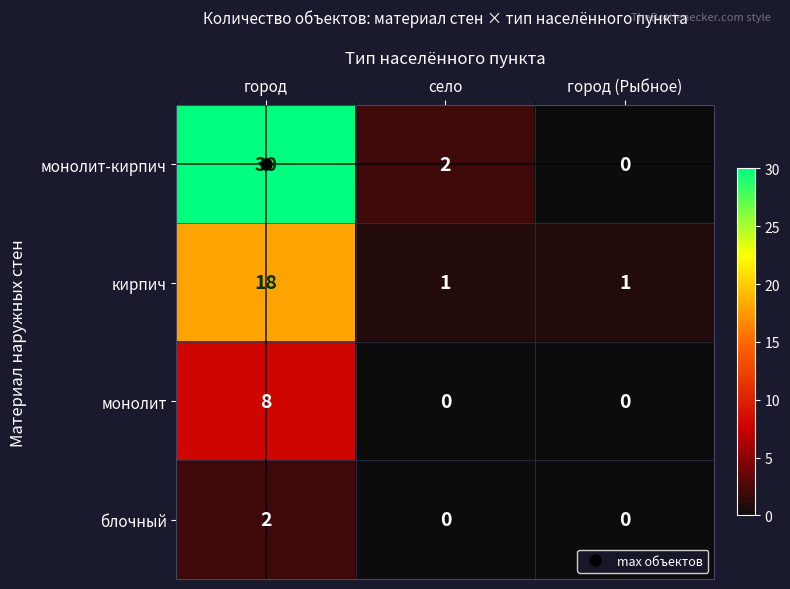

How many кирпич values are between 1 and 18?

3